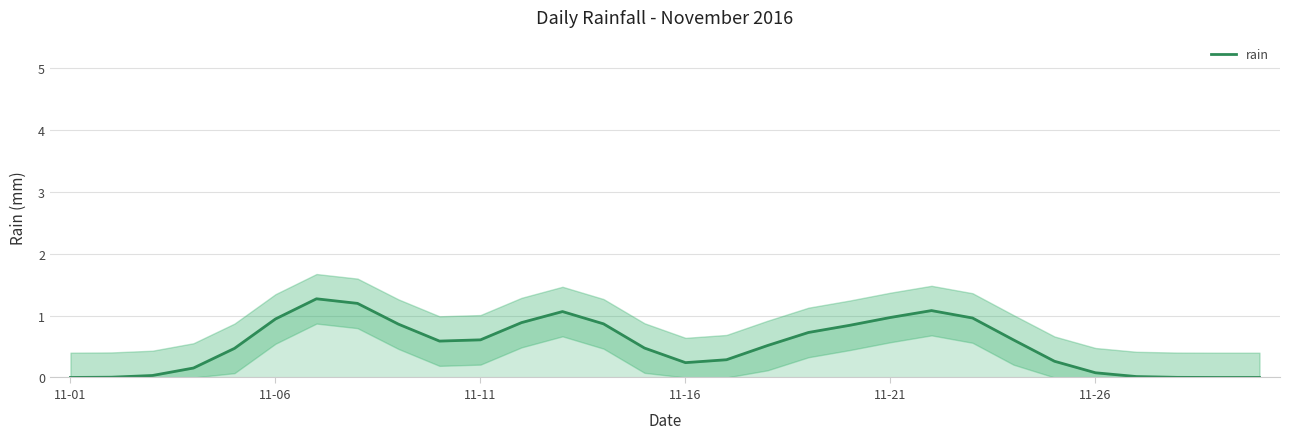

What is the maximum value for rain?

1.3